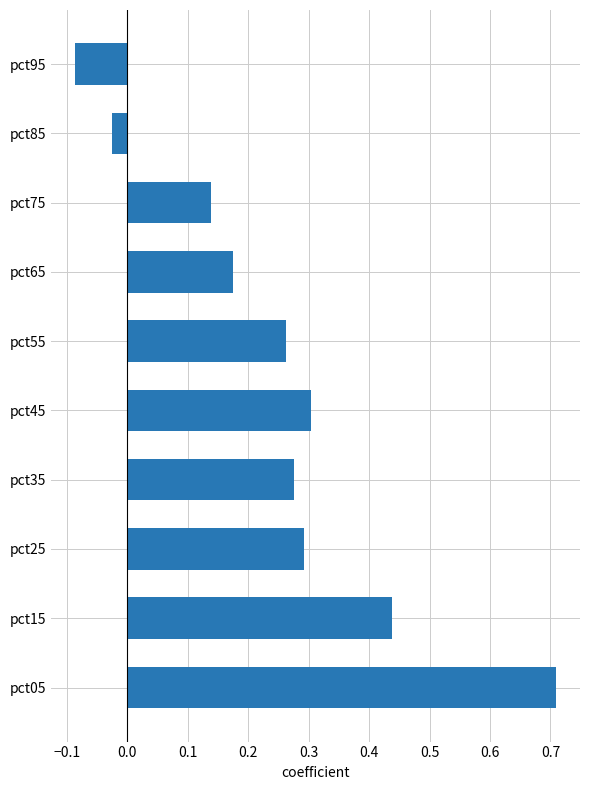

Which category has the highest value across all series?

pct05